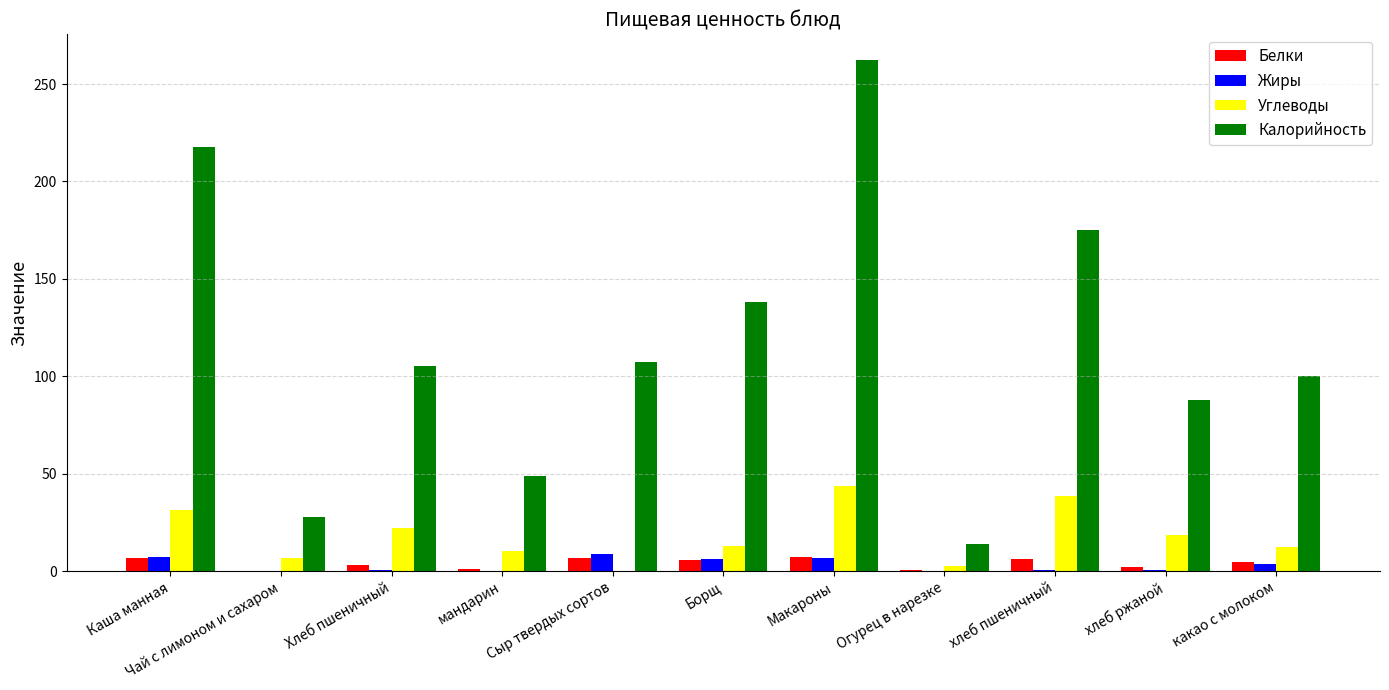

At which label is Углеводы closest to 21?

Хлеб пшеничный